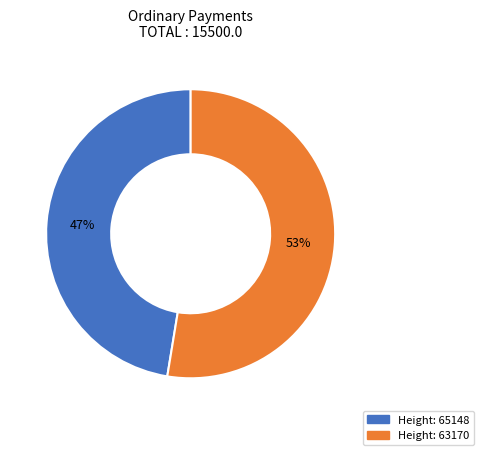

To the nearest percent, what is the average slice percentage?

50%